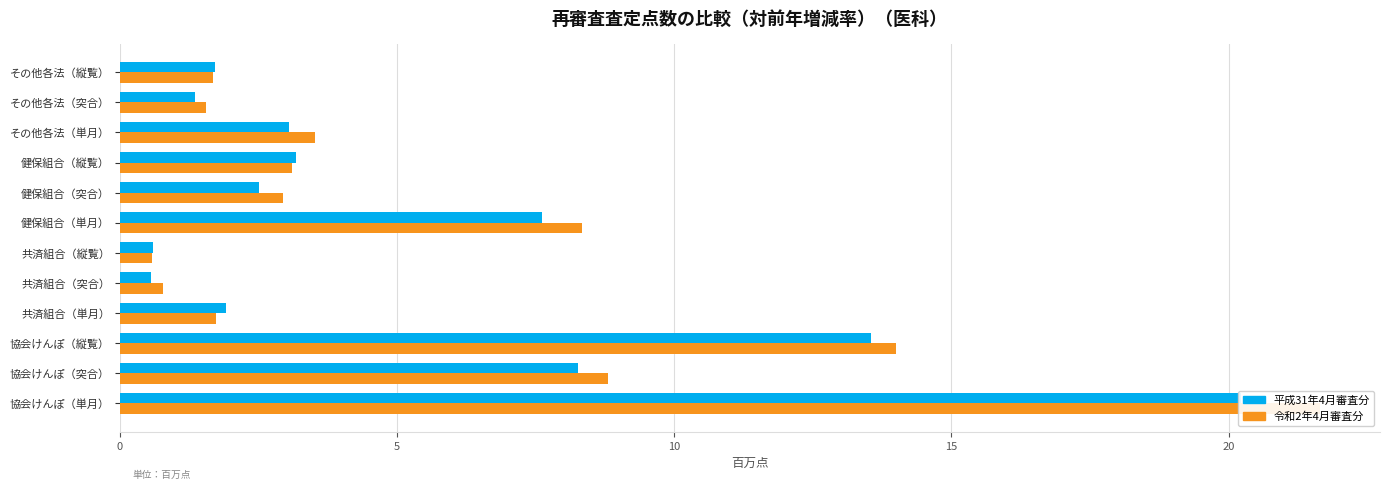

What is the average value of the 平成31年4月審査分 series?

5.4